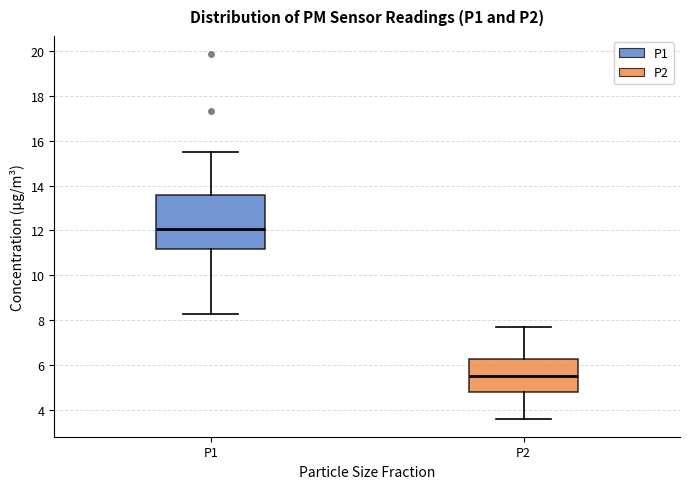

Reading left to right, read every box against the y-axis: the position of its median line, the range the box covers, and the ends of its whiskers. The values are not printed on the chart, so give them approximately, as read against the axis.

P1: median 12.0, box 11.2 to 13.6, whiskers 8.2 to 15.4
P2: median 5.6, box 4.8 to 6.2, whiskers 3.6 to 7.8